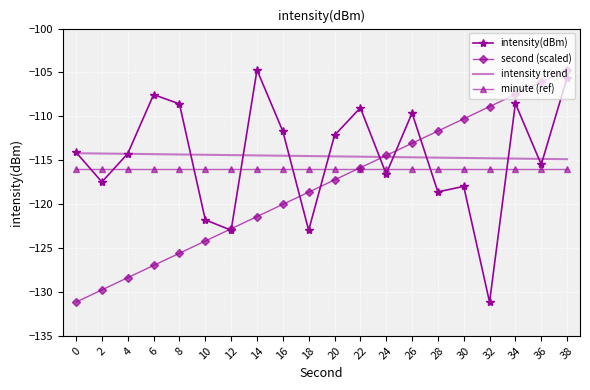

Is it true that intensity trend equals -114.8 at 36?

True